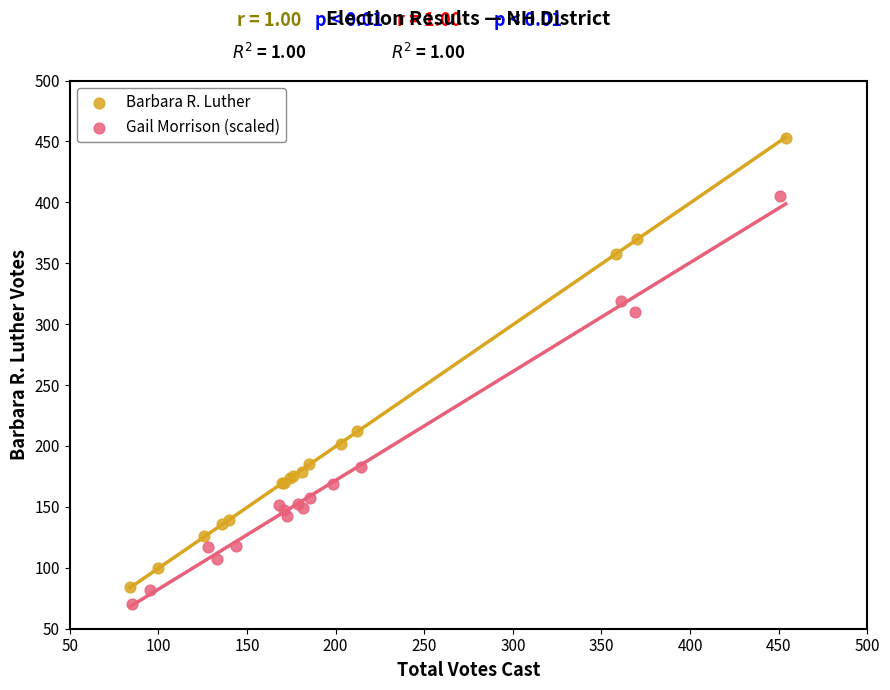

Which series reaches the maximum Y coordinate?

Barbara R. Luther